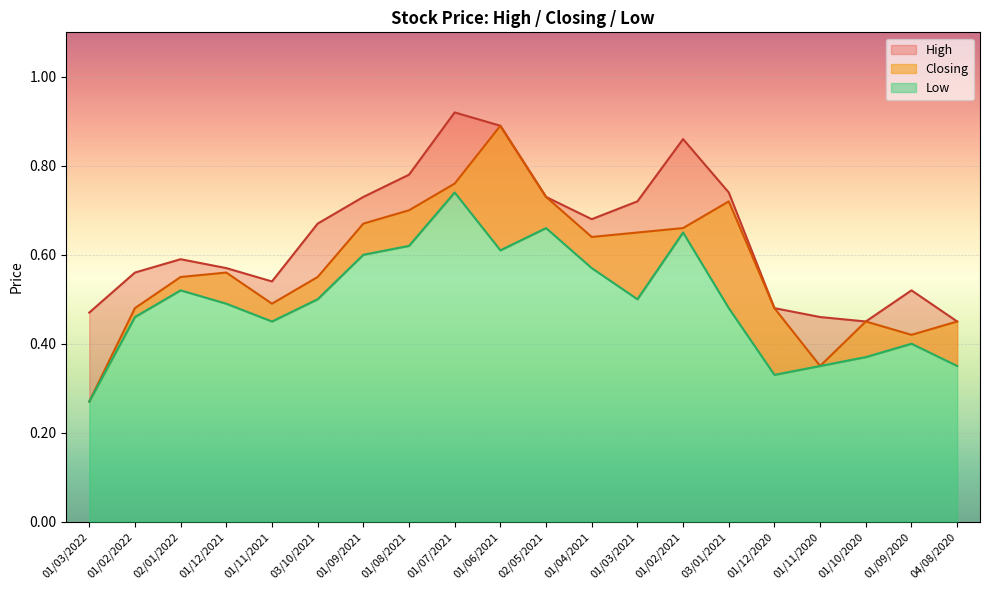

Reading left to right, list all the values displayed in this chart.

High: 01/03/2022=0.5	01/02/2022=0.6	02/01/2022=0.6	01/12/2021=0.6	01/11/2021=0.5	03/10/2021=0.7	01/09/2021=0.7	01/08/2021=0.8	01/07/2021=0.9	01/06/2021=0.9	02/05/2021=0.7	01/04/2021=0.7	01/03/2021=0.7	01/02/2021=0.9	03/01/2021=0.7	01/12/2020=0.5	01/11/2020=0.5	01/10/2020=0.5	01/09/2020=0.5	04/08/2020=0.5
Closing: 01/03/2022=0.3	01/02/2022=0.5	02/01/2022=0.6	01/12/2021=0.6	01/11/2021=0.5	03/10/2021=0.6	01/09/2021=0.7	01/08/2021=0.7	01/07/2021=0.8	01/06/2021=0.9	02/05/2021=0.7	01/04/2021=0.6	01/03/2021=0.7	01/02/2021=0.7	03/01/2021=0.7	01/12/2020=0.5	01/11/2020=0.3	01/10/2020=0.5	01/09/2020=0.4	04/08/2020=0.5
Low: 01/03/2022=0.3	01/02/2022=0.5	02/01/2022=0.5	01/12/2021=0.5	01/11/2021=0.5	03/10/2021=0.5	01/09/2021=0.6	01/08/2021=0.6	01/07/2021=0.7	01/06/2021=0.6	02/05/2021=0.7	01/04/2021=0.6	01/03/2021=0.5	01/02/2021=0.7	03/01/2021=0.5	01/12/2020=0.3	01/11/2020=0.3	01/10/2020=0.4	01/09/2020=0.4	04/08/2020=0.3